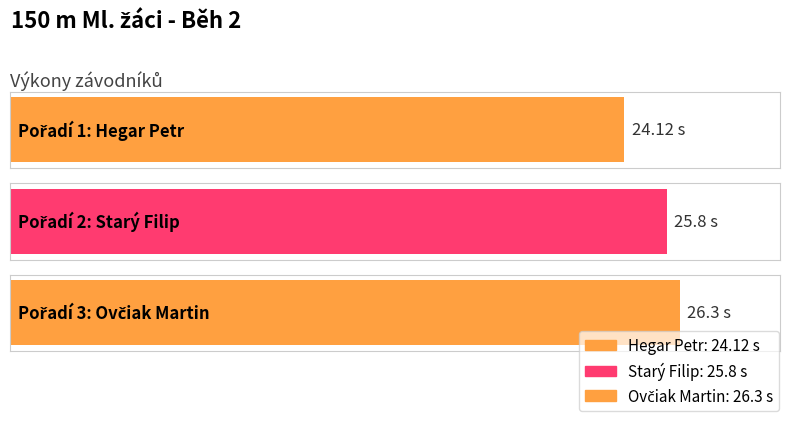

How many values are below 25?

1